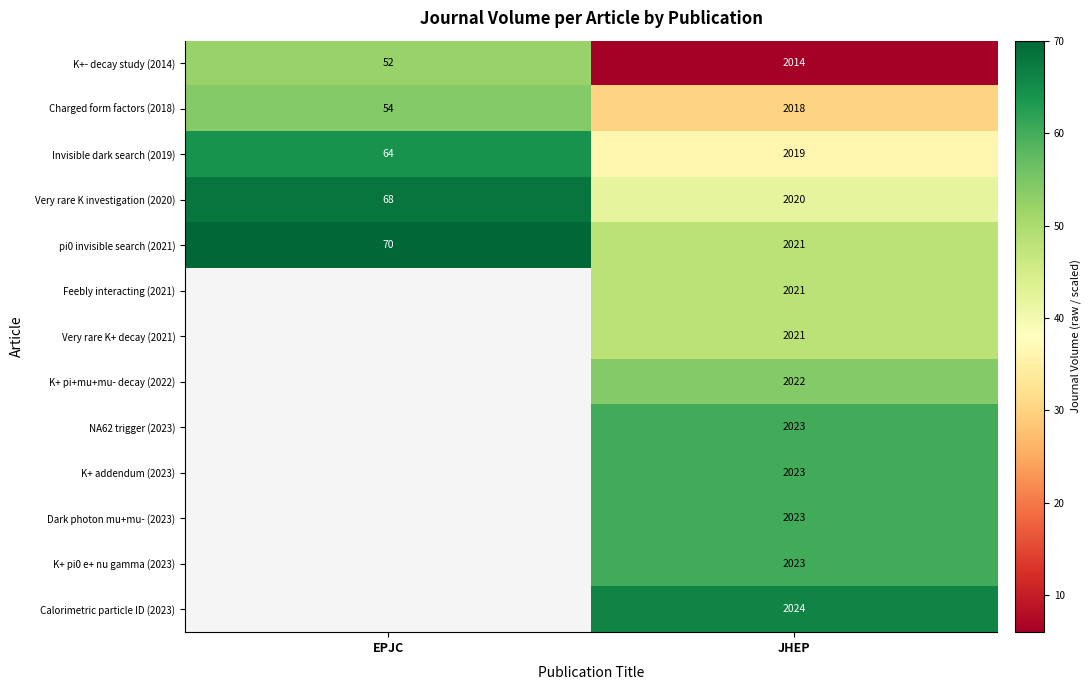

What is the average value of the K+- decay study (2014) series?

1033